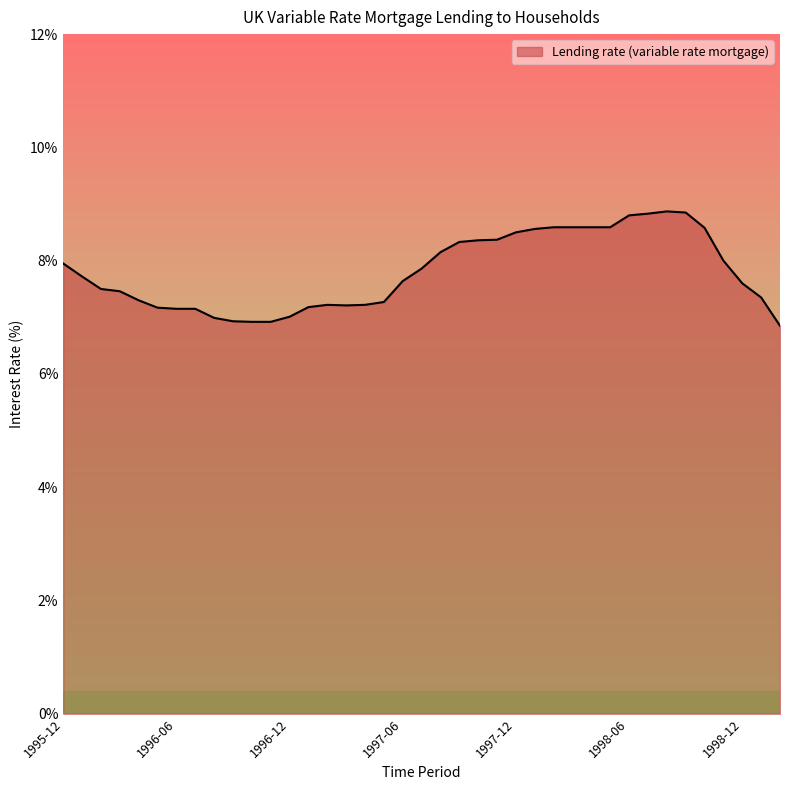

What is the difference between the maximum and minimum values?

2.0